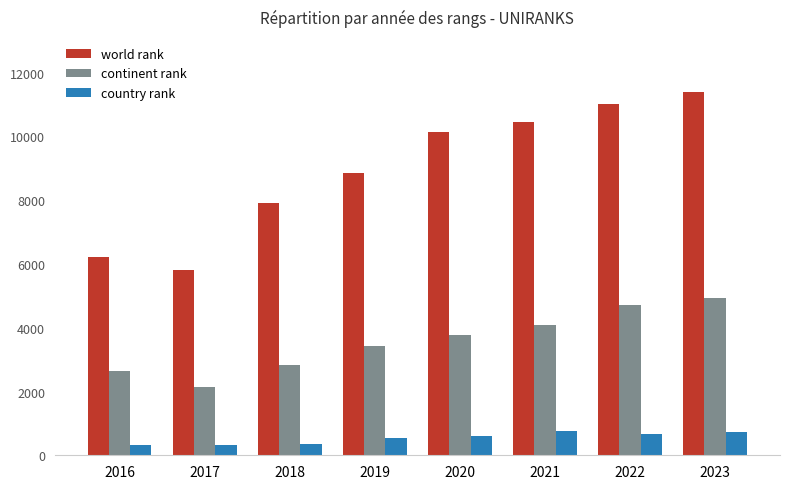

Count the number of categories in the chart.

8